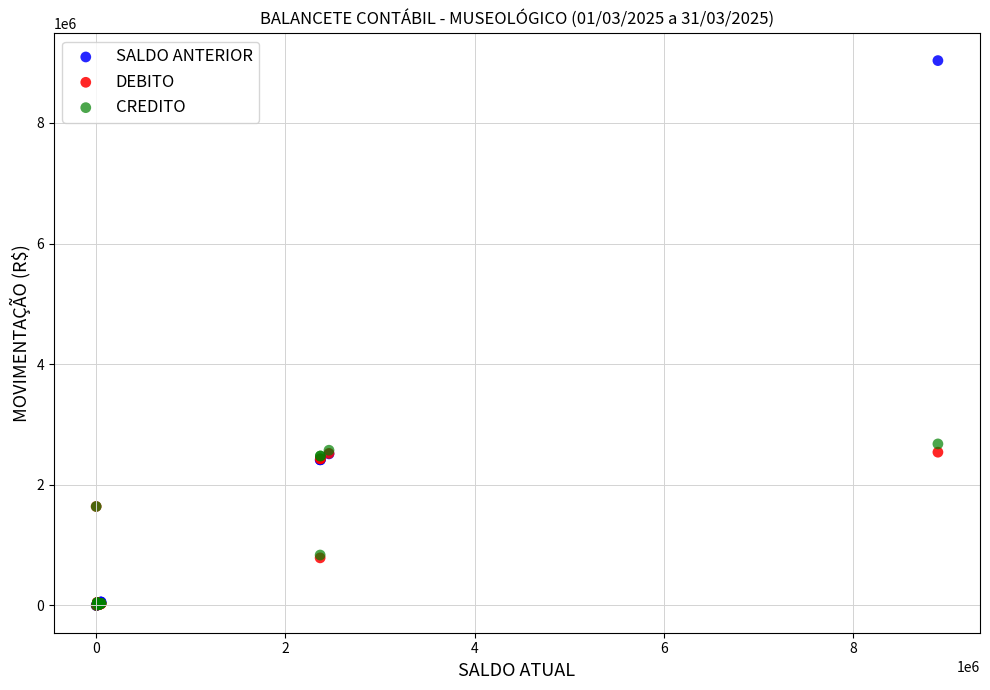

In the SALDO ANTERIOR series, what Y value is closest to 4516001?

2512626.6